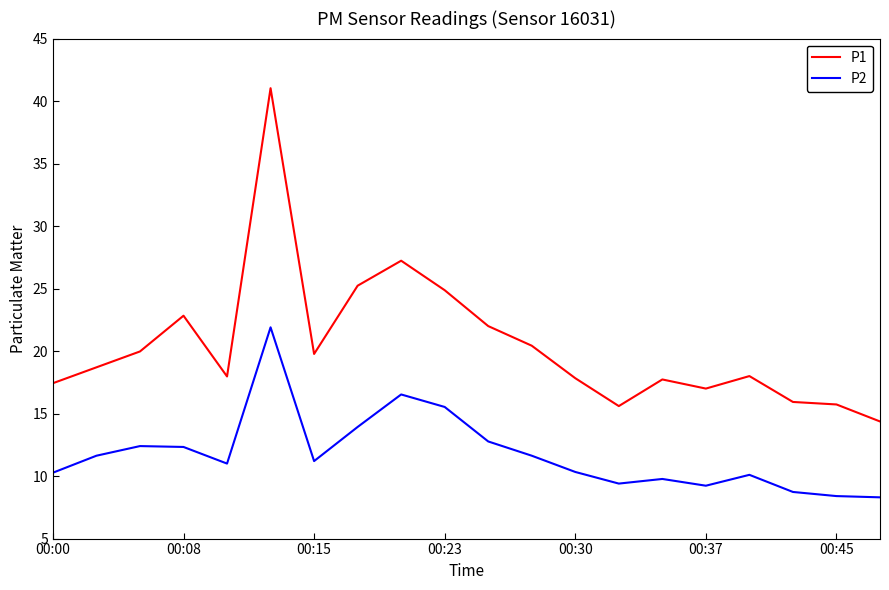

What is the minimum value shown in the chart?

8.3